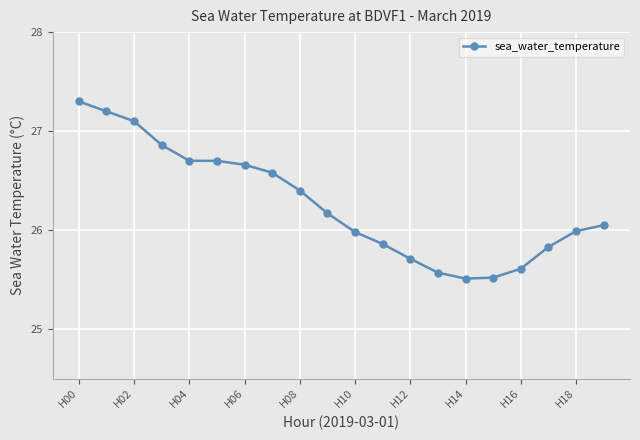

What is the maximum value shown in the chart?

27.3